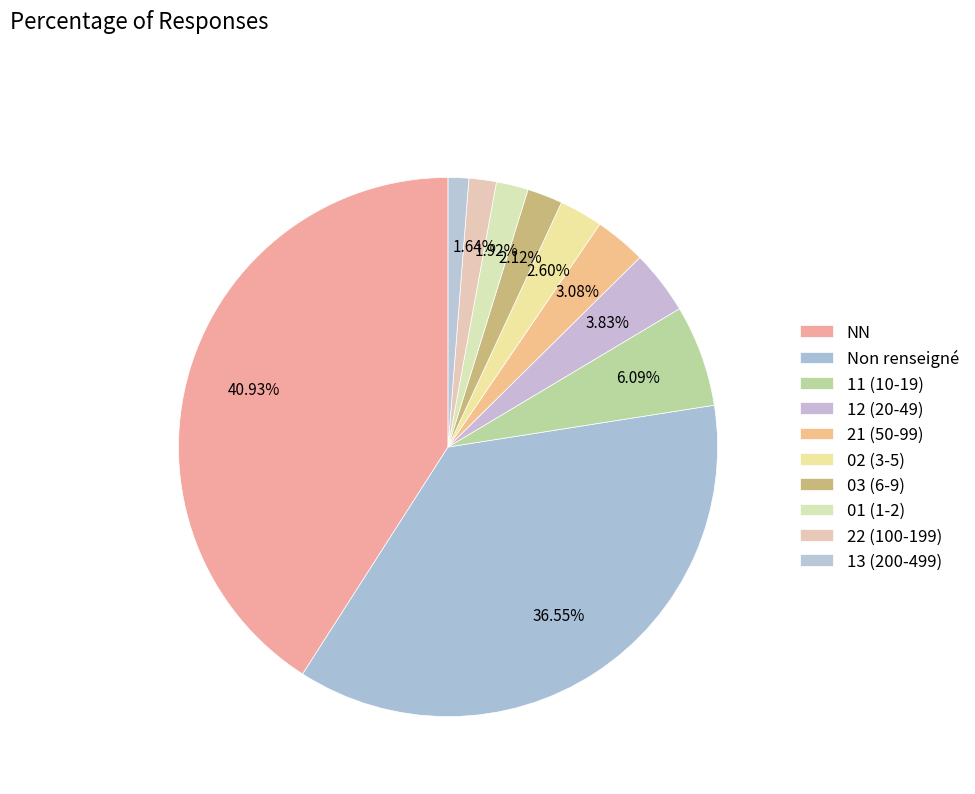

What is the largest slice in the pie chart?

NN